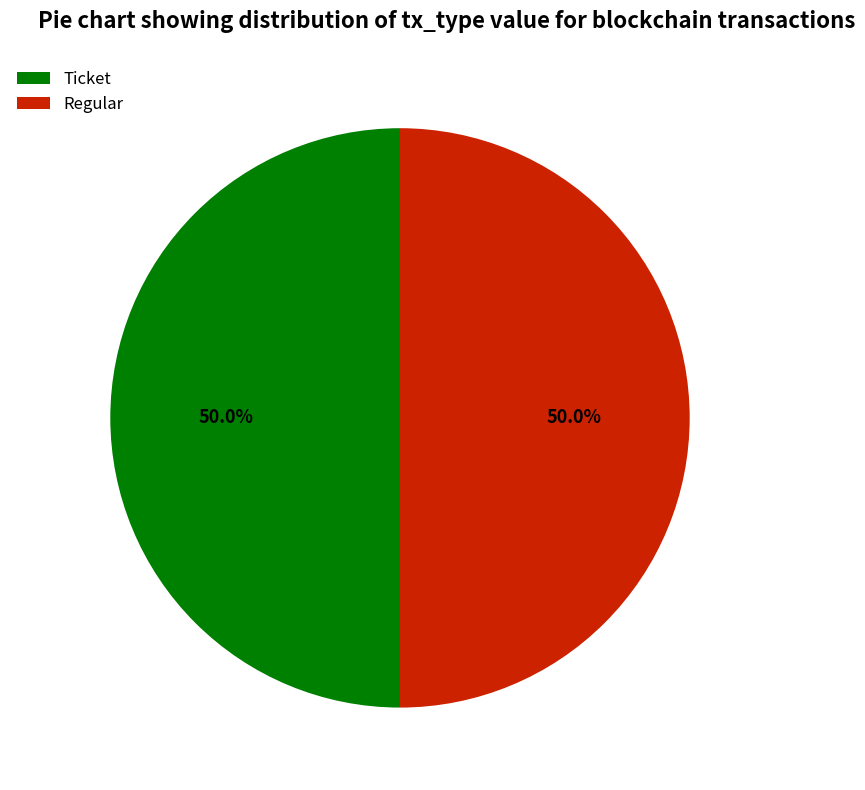

Do Ticket and Regular together represent more than half of the pie?

Yes